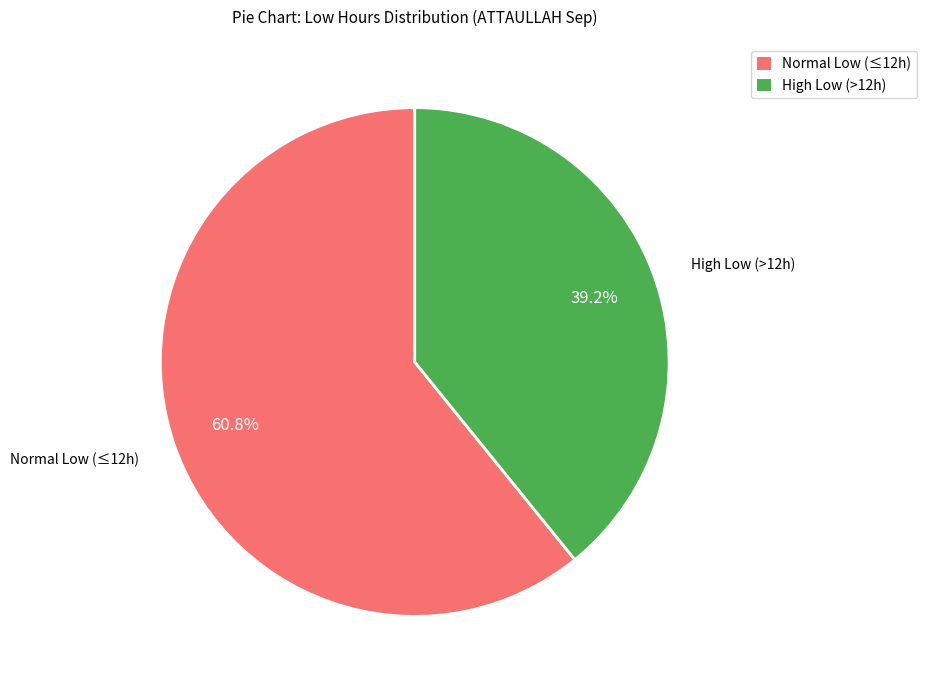

Count the number of slices in the pie.

2